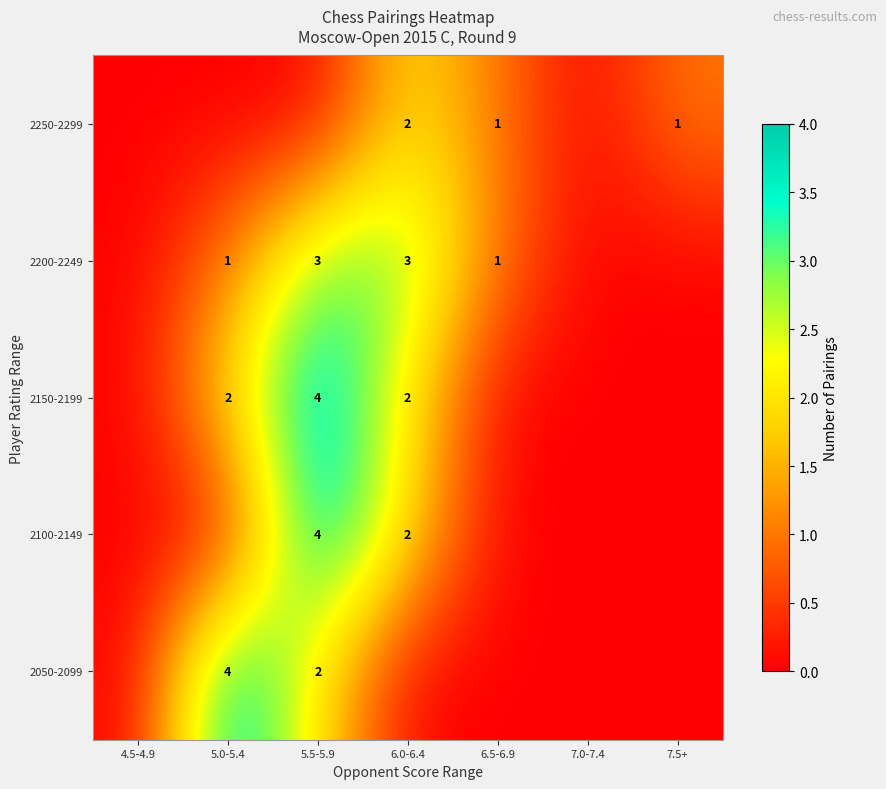

At which category does the chart reach its minimum across all series?

4.5-4.9